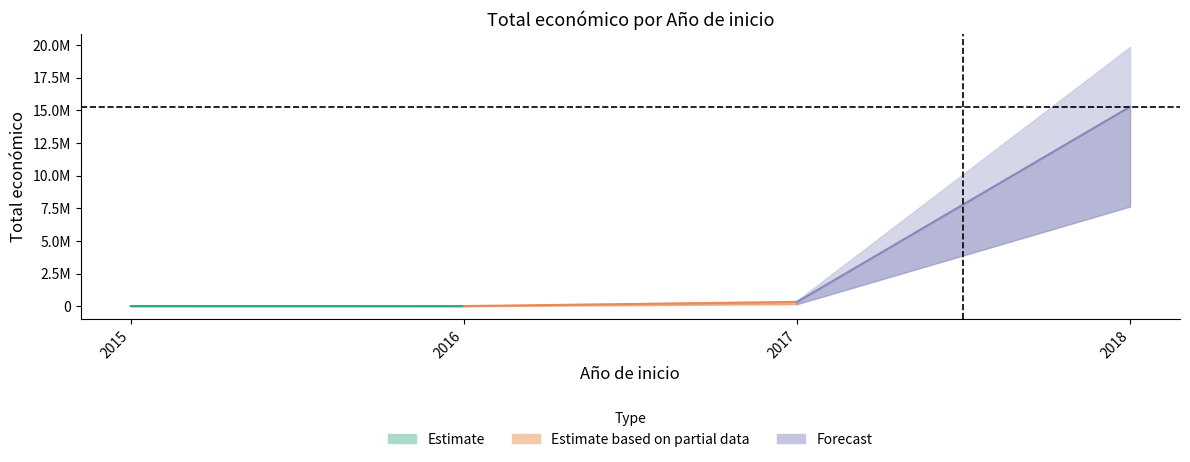

Is it true that the value at 2017 is 327744?

True